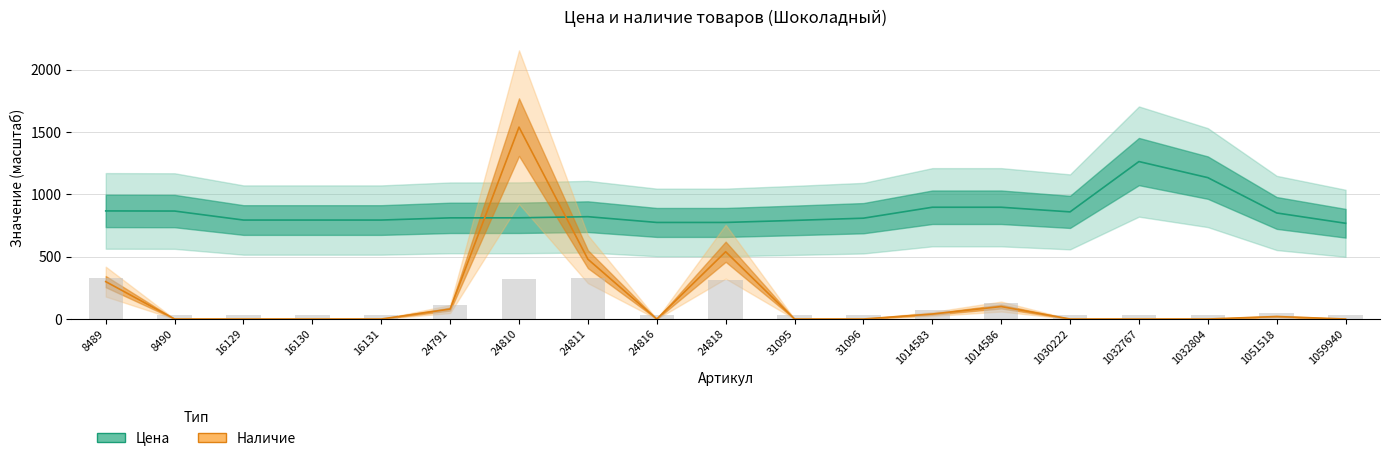

How many groups of bars are there?

19